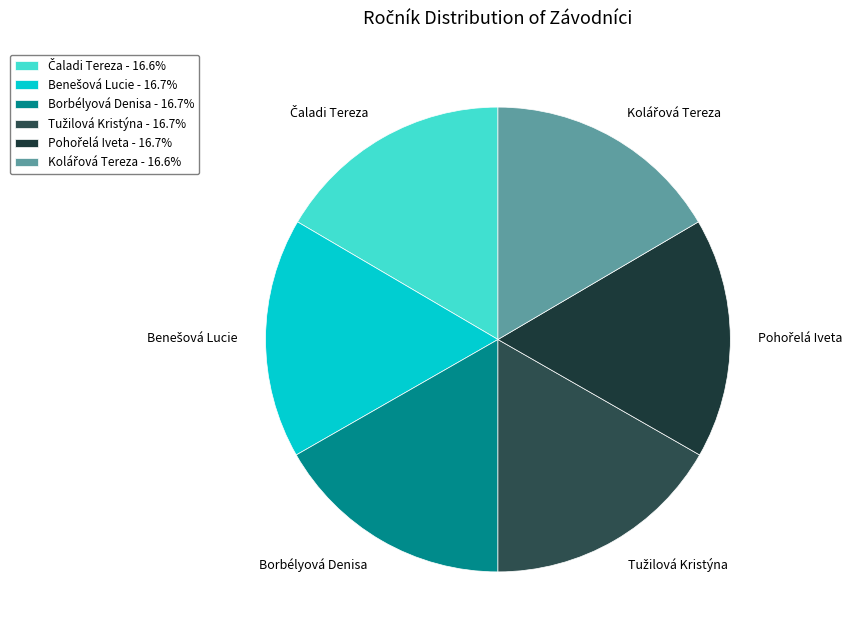

How many slices are in this pie chart?

6